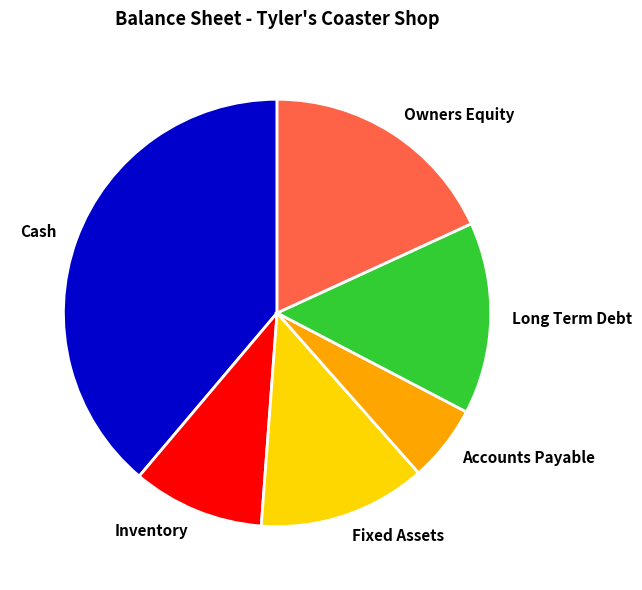

Approximately how many times larger is the value at Fixed Assets compared to Cash?

0.3